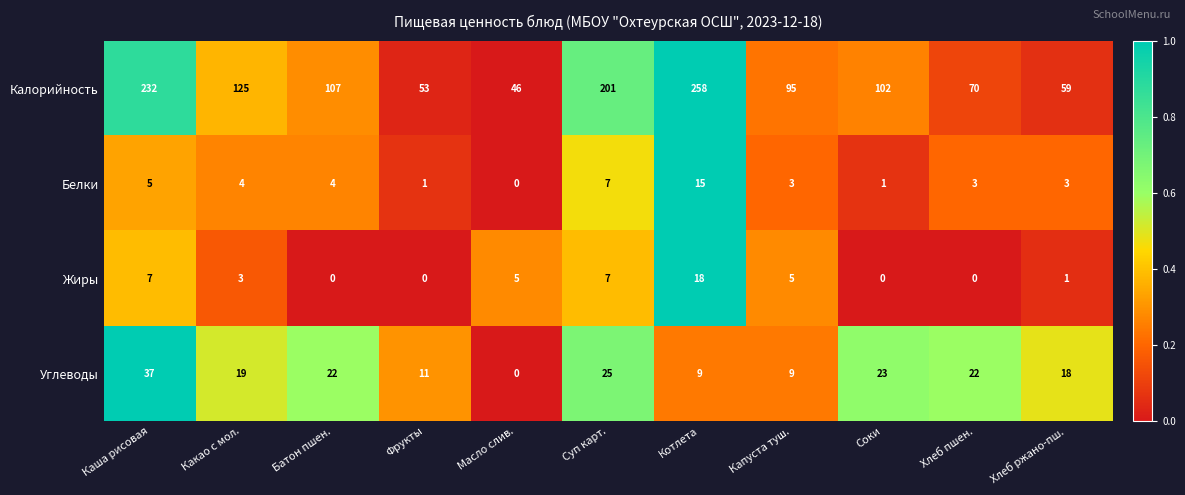

Between Капуста туш. and Соки, which series saw the biggest shift?

Углеводы